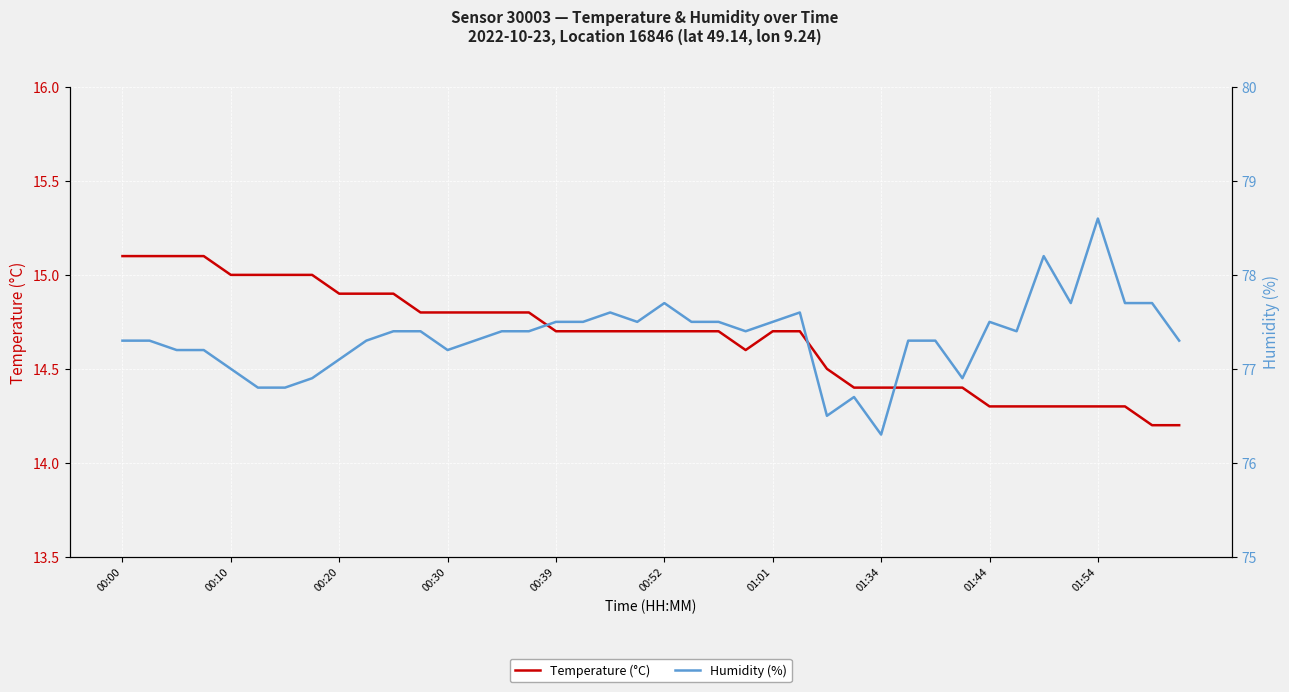

The value of Humidity (%) at 33 is 77.4. True or false?

True